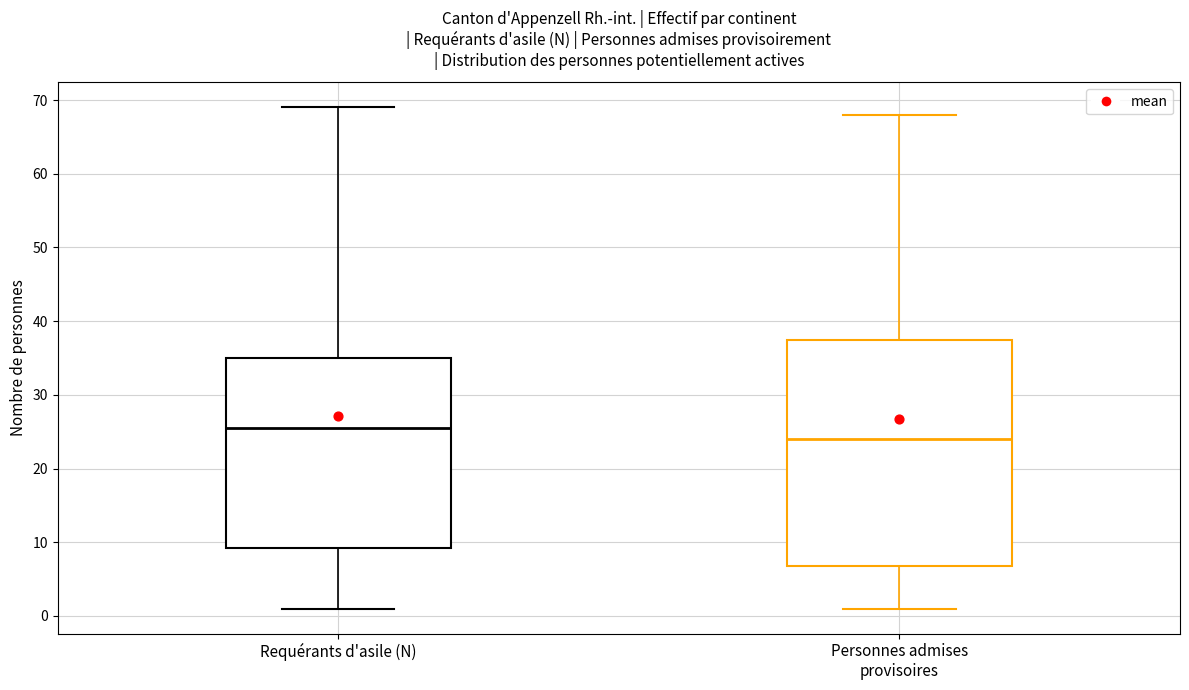

Reading left to right, read every box against the y-axis: the position of its median line, the range the box covers, and the ends of its whiskers. The values are not printed on the chart, so give them approximately, as read against the axis.

Requérants d'asile (N): median 26, box 9 to 35, whiskers 1 to 69
Personnes admises provisoires: median 24, box 7 to 38, whiskers 1 to 68